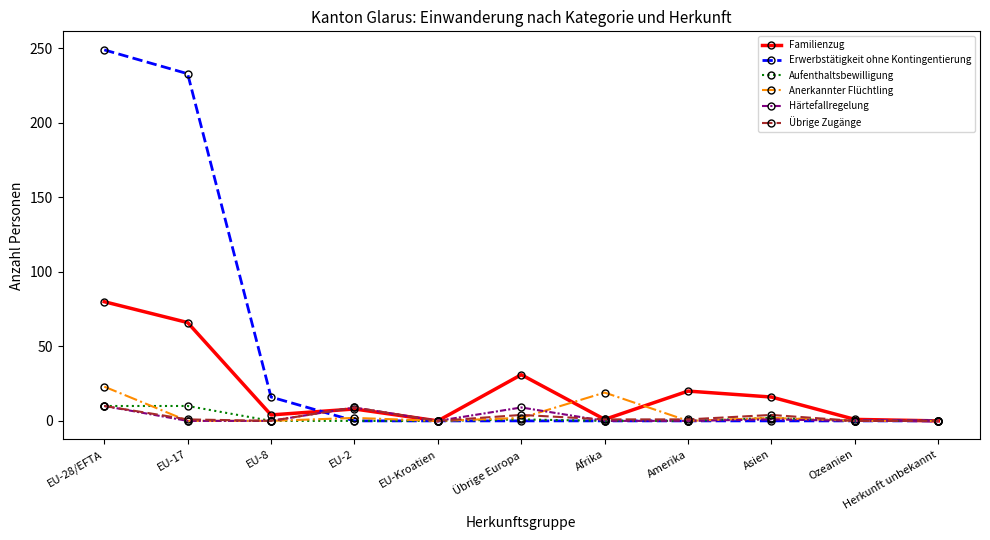

Which series has the widest spread of values?

Erwerbstätigkeit ohne Kontingentierung